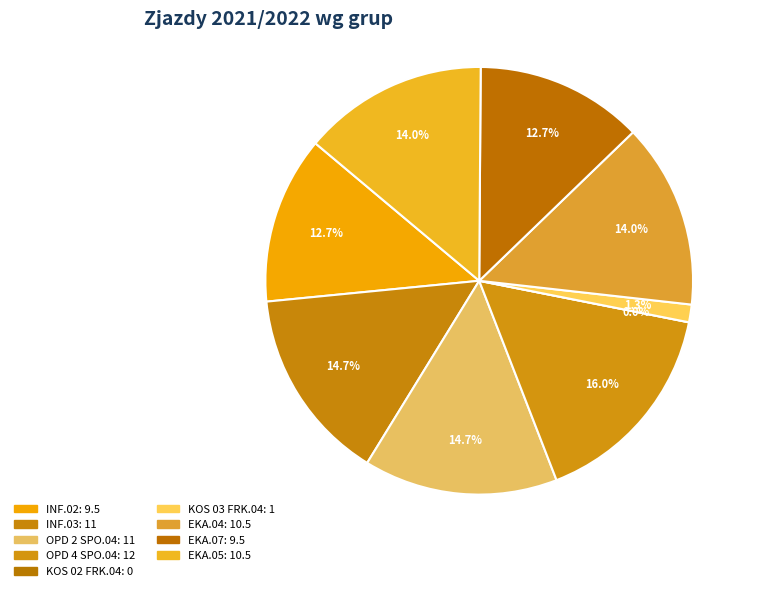

What is the largest slice in the pie chart?

OPD 4 SPO.04